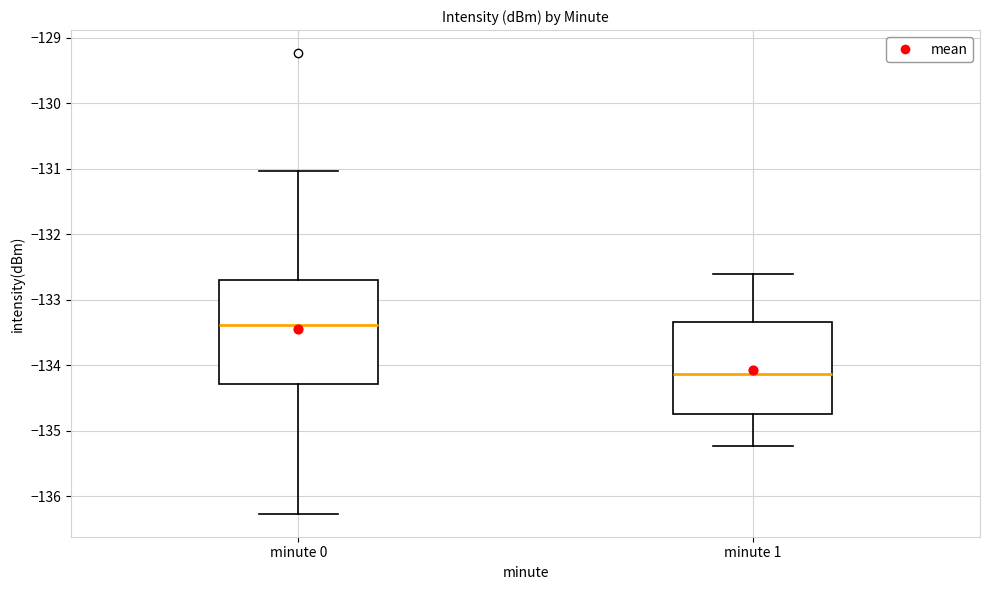

Where does the median line of the box for minute 1 sit on the y-axis? The values are not printed on the chart, so give them approximately, as read against the axis.

-134.1